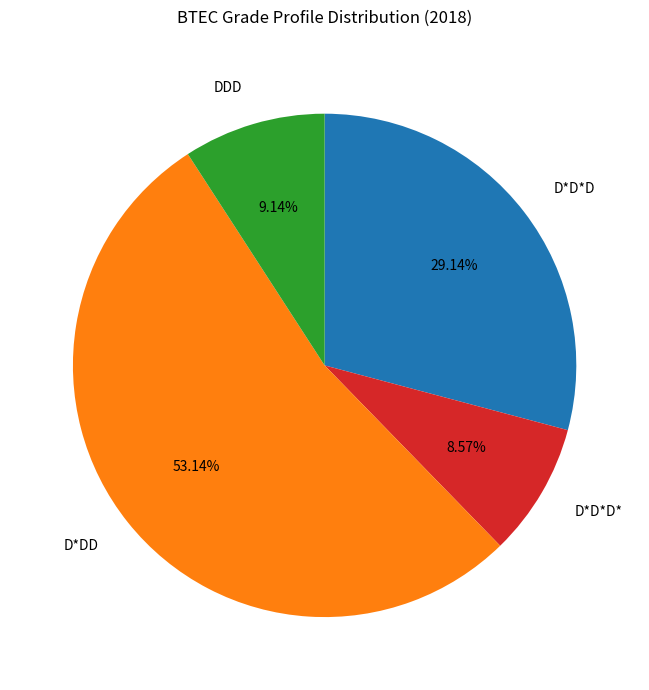

Is there a majority slice in this chart?

Yes